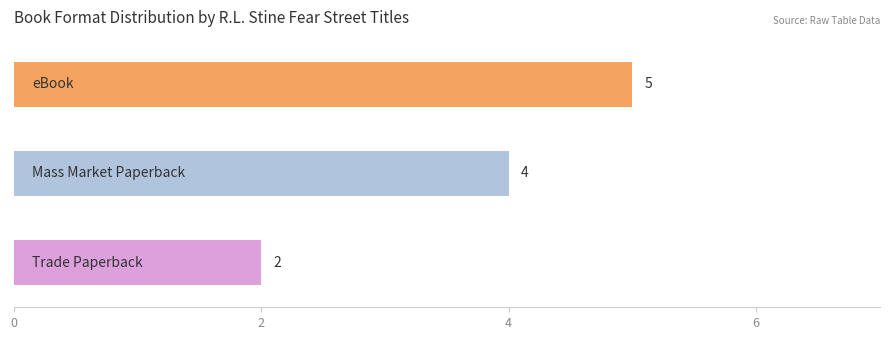

True or false: the data shows 5 at eBook.

True